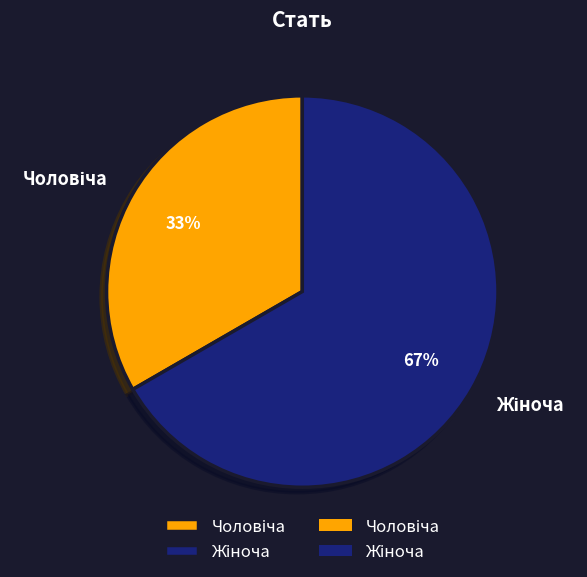

To the nearest percent, what is the average slice percentage?

50%